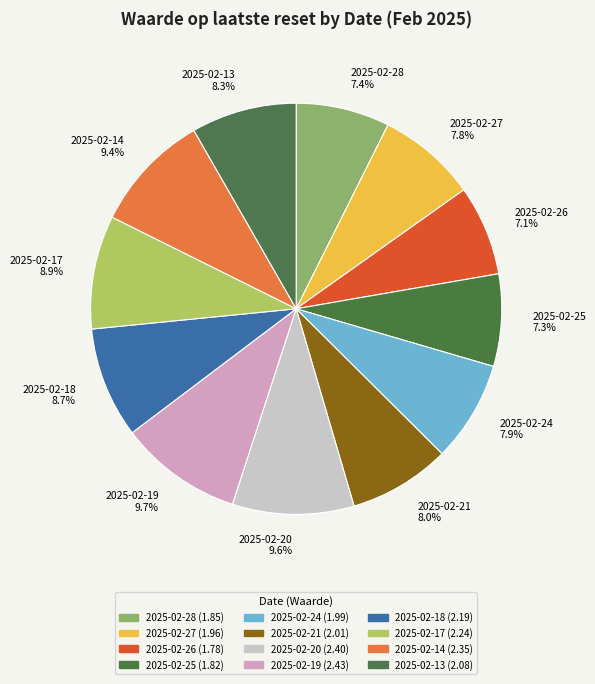

To the nearest percent, what is the difference between the 2025-02-19 and 2025-02-21 slice percentages?

2%